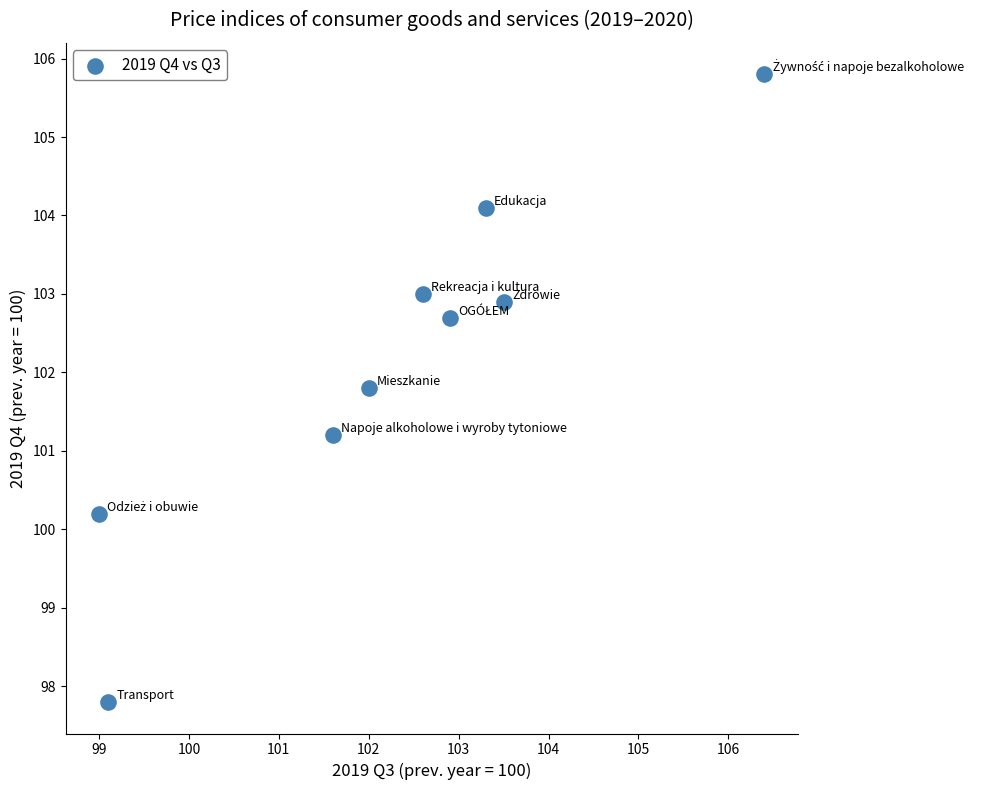

What is the range of Y values (max minus min)?

8.0